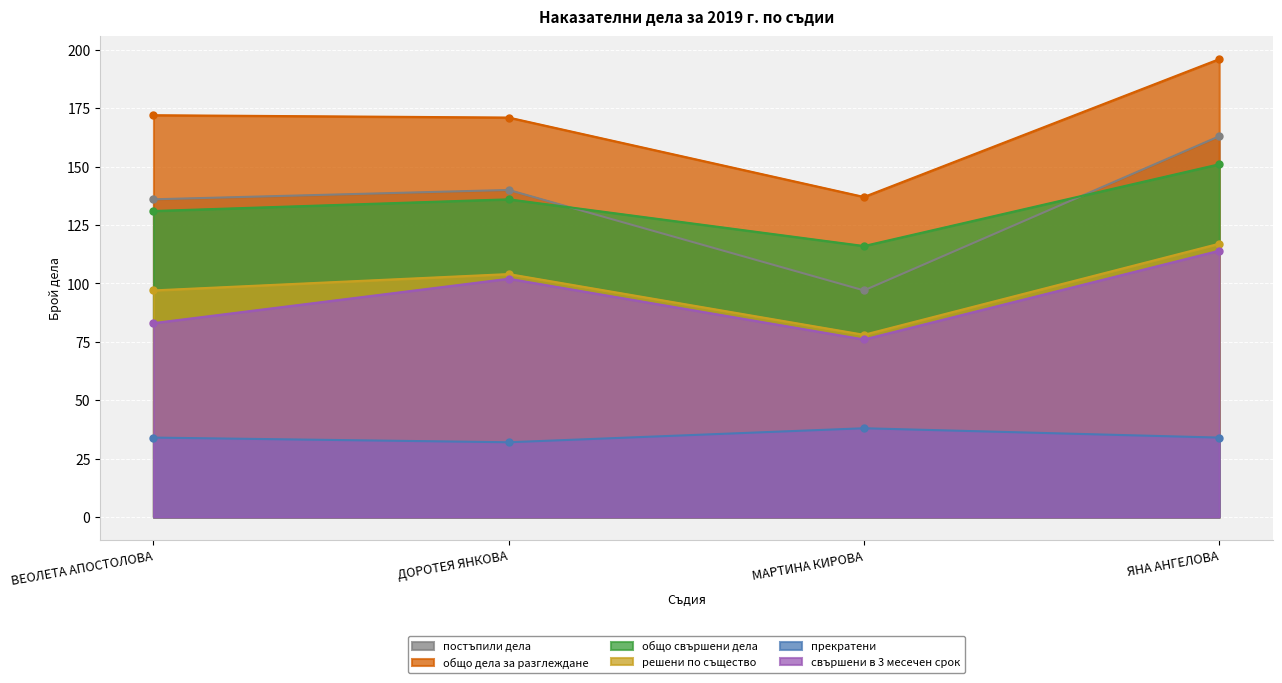

What is the label of the 3rd point from the left?

МАРТИНА КИРОВА